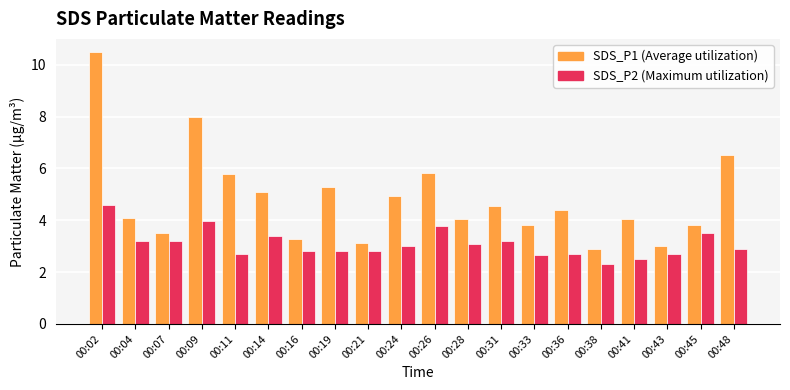

What is the difference between the highest and lowest values at 00:07?

0.3